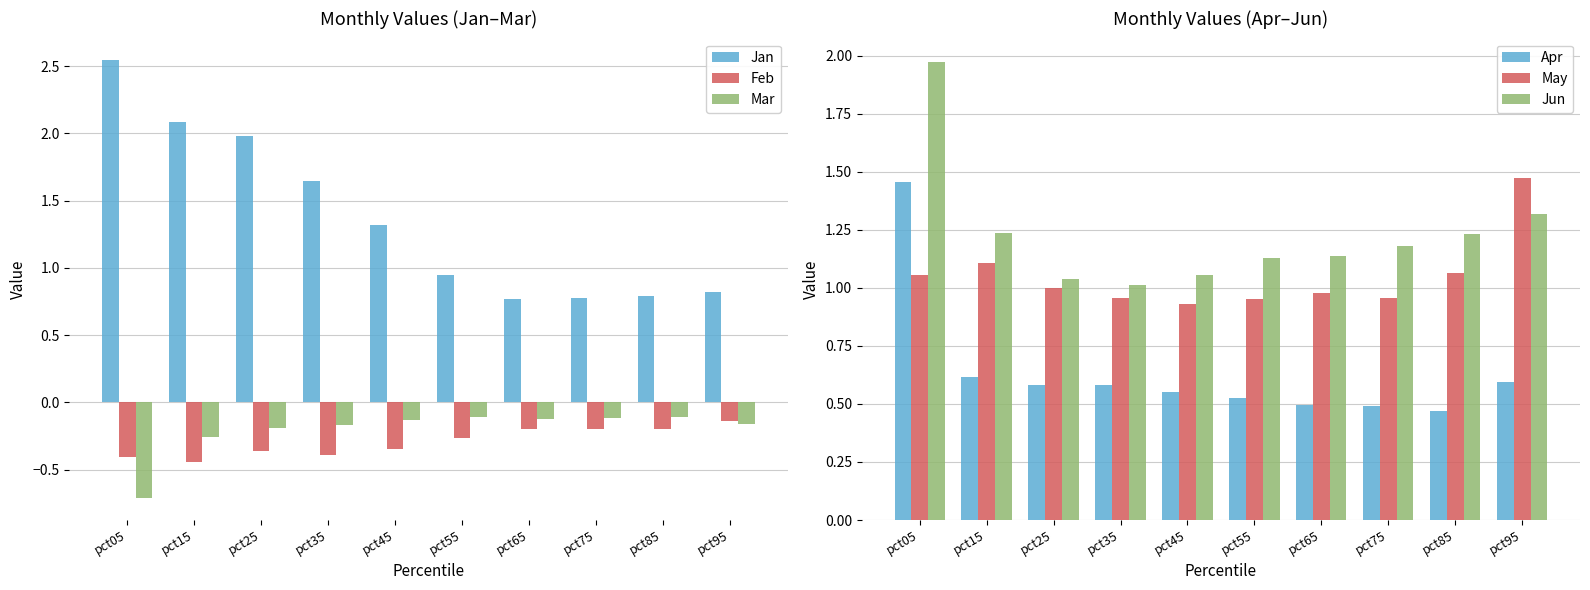

The value of Jun at pct25 is 0.7. True or false?

False